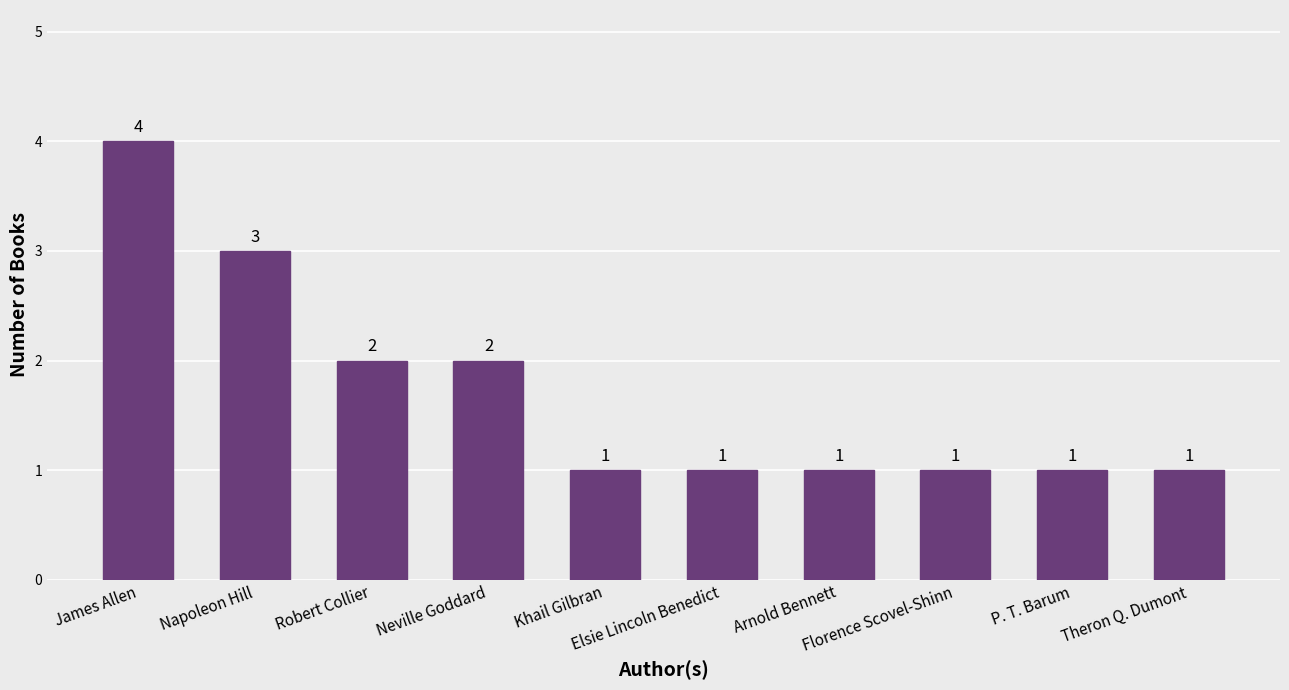

Is it true that the value at P. T. Barum is 1?

True